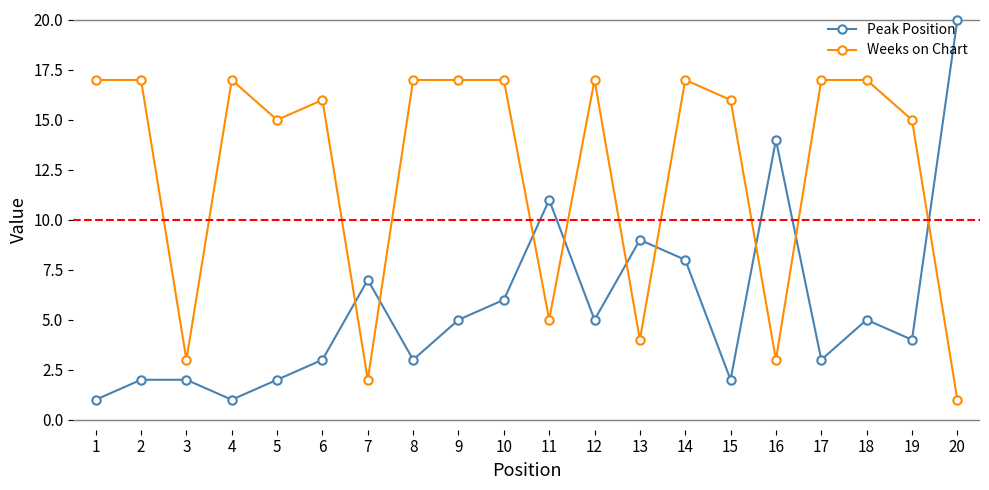

Where is the first local minimum for Weeks on Chart?

3